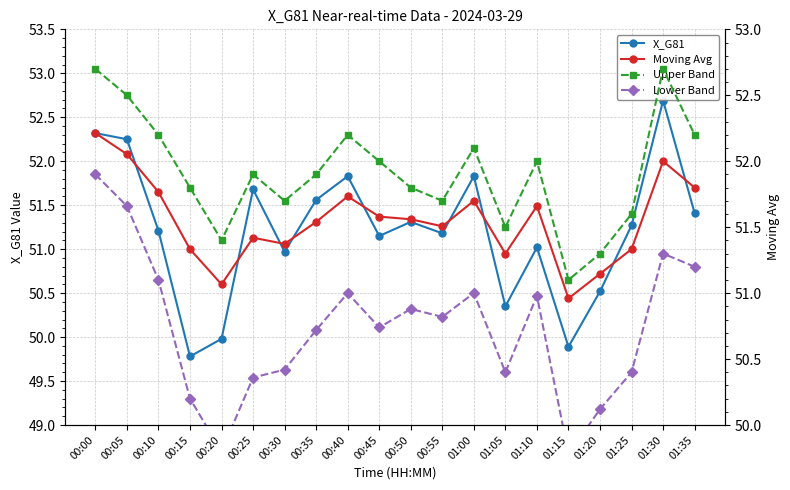

What is the minimum value shown in the chart?

49.8